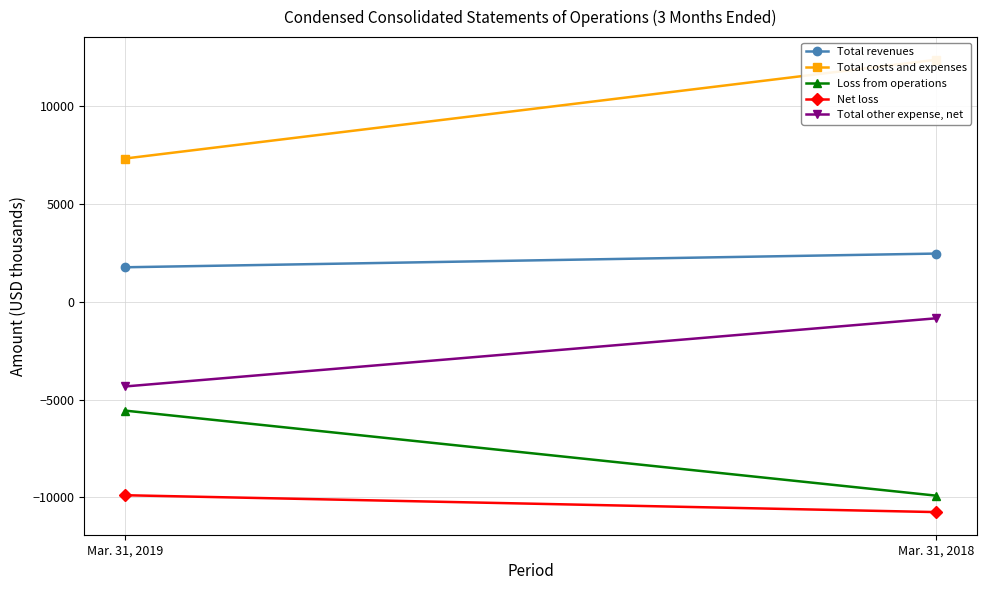

Reading left to right, extract all data points from this chart.

Total revenues: Mar. 31, 2019=1767	Mar. 31, 2018=2468
Total costs and expenses: Mar. 31, 2019=7325	Mar. 31, 2018=12376
Loss from operations: Mar. 31, 2019=-5558	Mar. 31, 2018=-9908
Net loss: Mar. 31, 2019=-9884	Mar. 31, 2018=-10747
Total other expense, net: Mar. 31, 2019=-4326	Mar. 31, 2018=-839